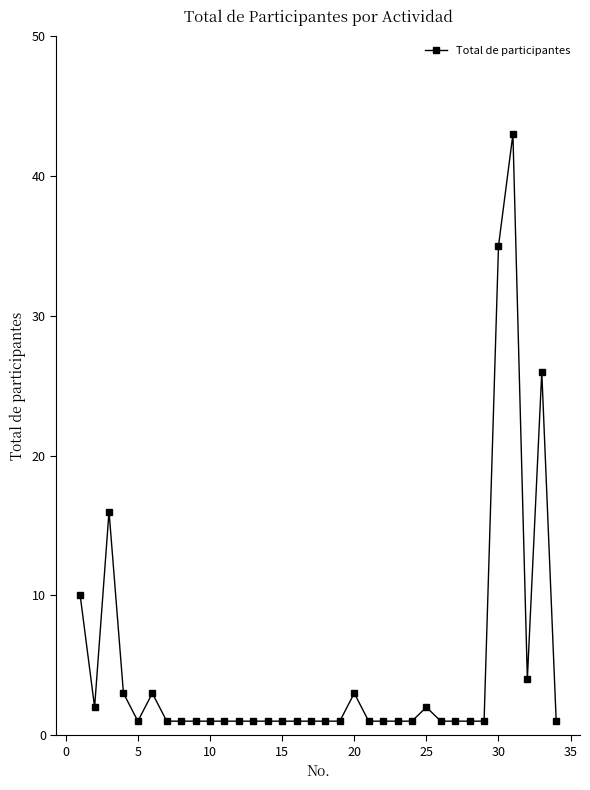

True or false: there are more than 1 points higher than both neighbors.

True